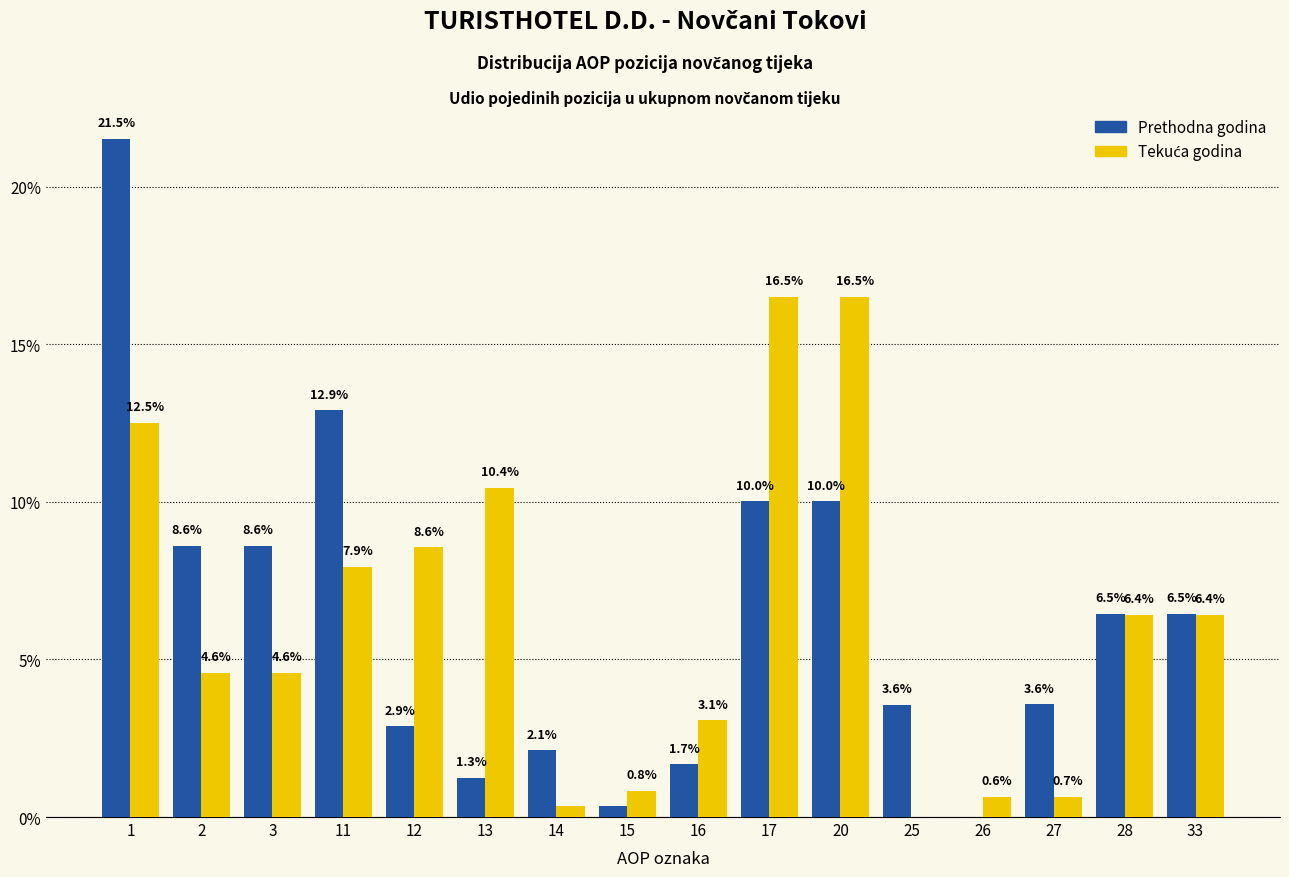

What is the total value across all series at 13?

11.7